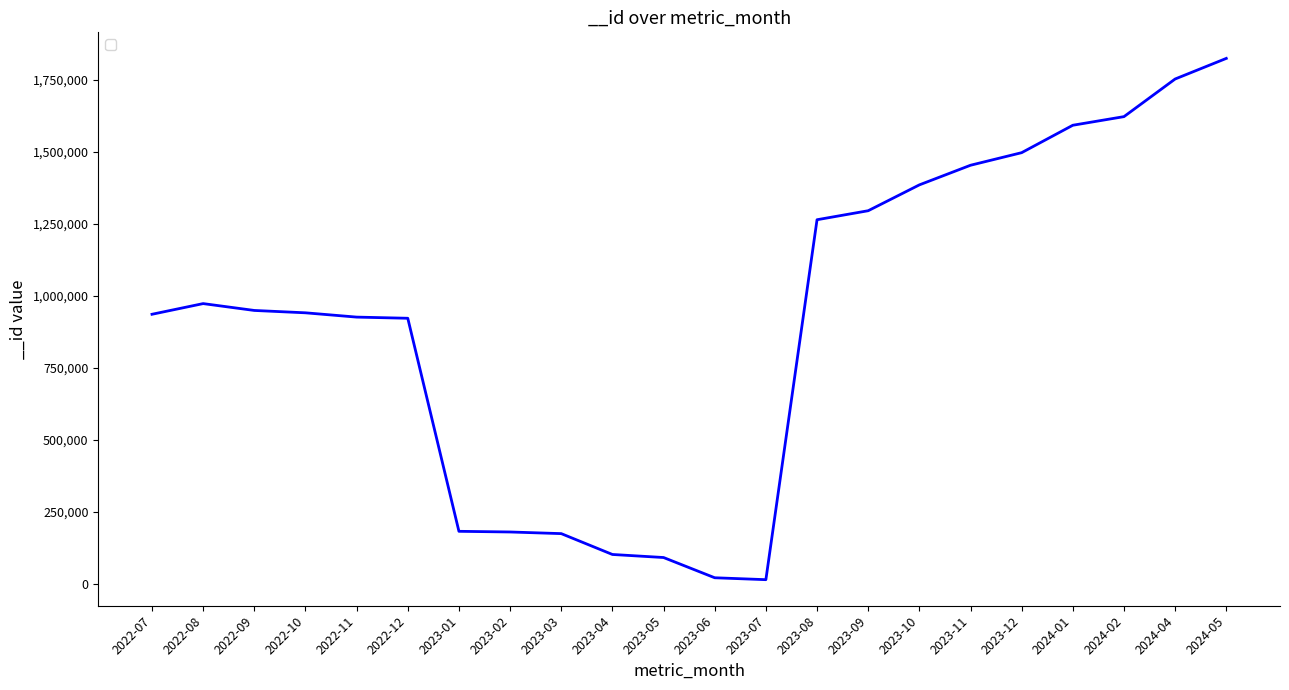

How many distinct data groups are displayed?

1